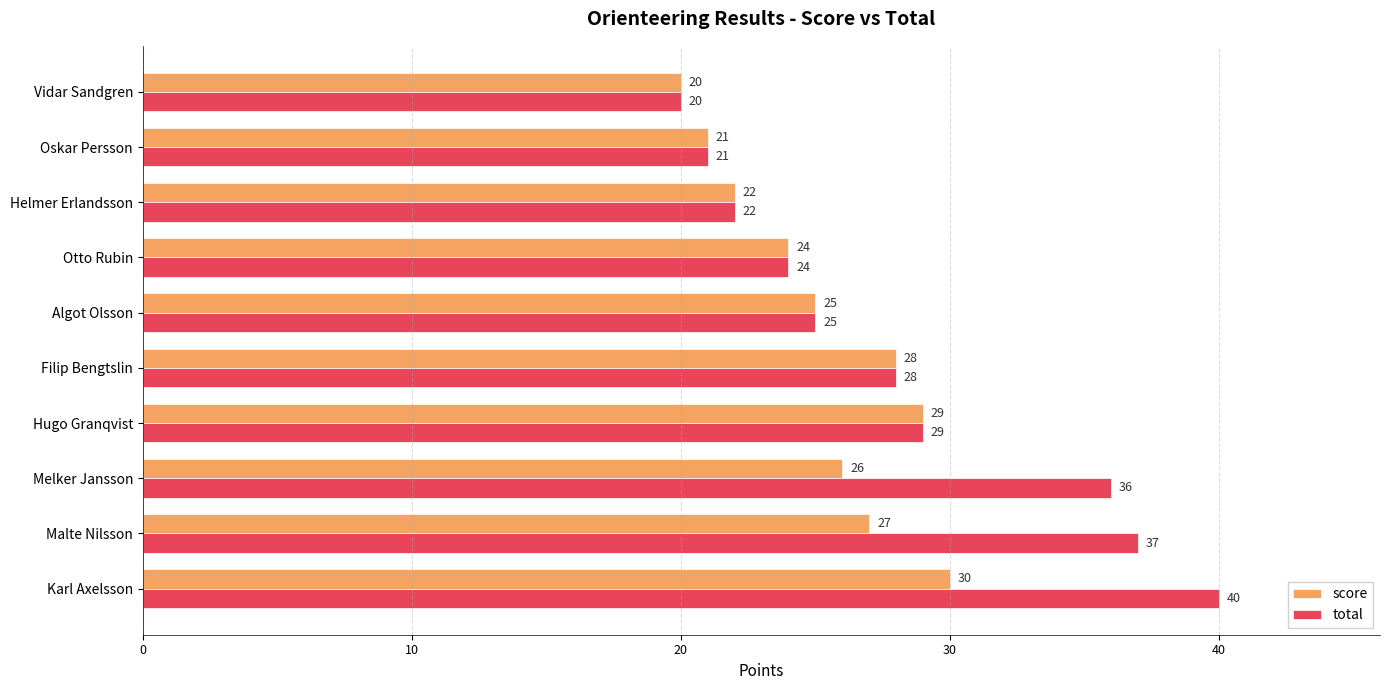

What is the approximate value of score at Malte Nilsson?

27